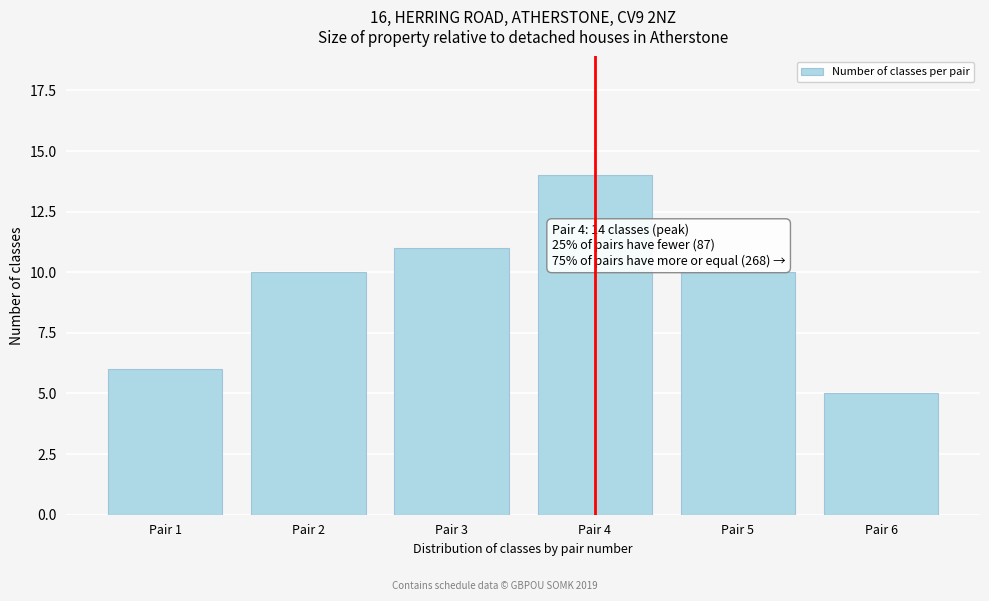

Reading left to right, transcribe all the data shown in this chart.

Pair 1=6	Pair 2=10	Pair 3=11	Pair 4=14	Pair 5=10	Pair 6=5